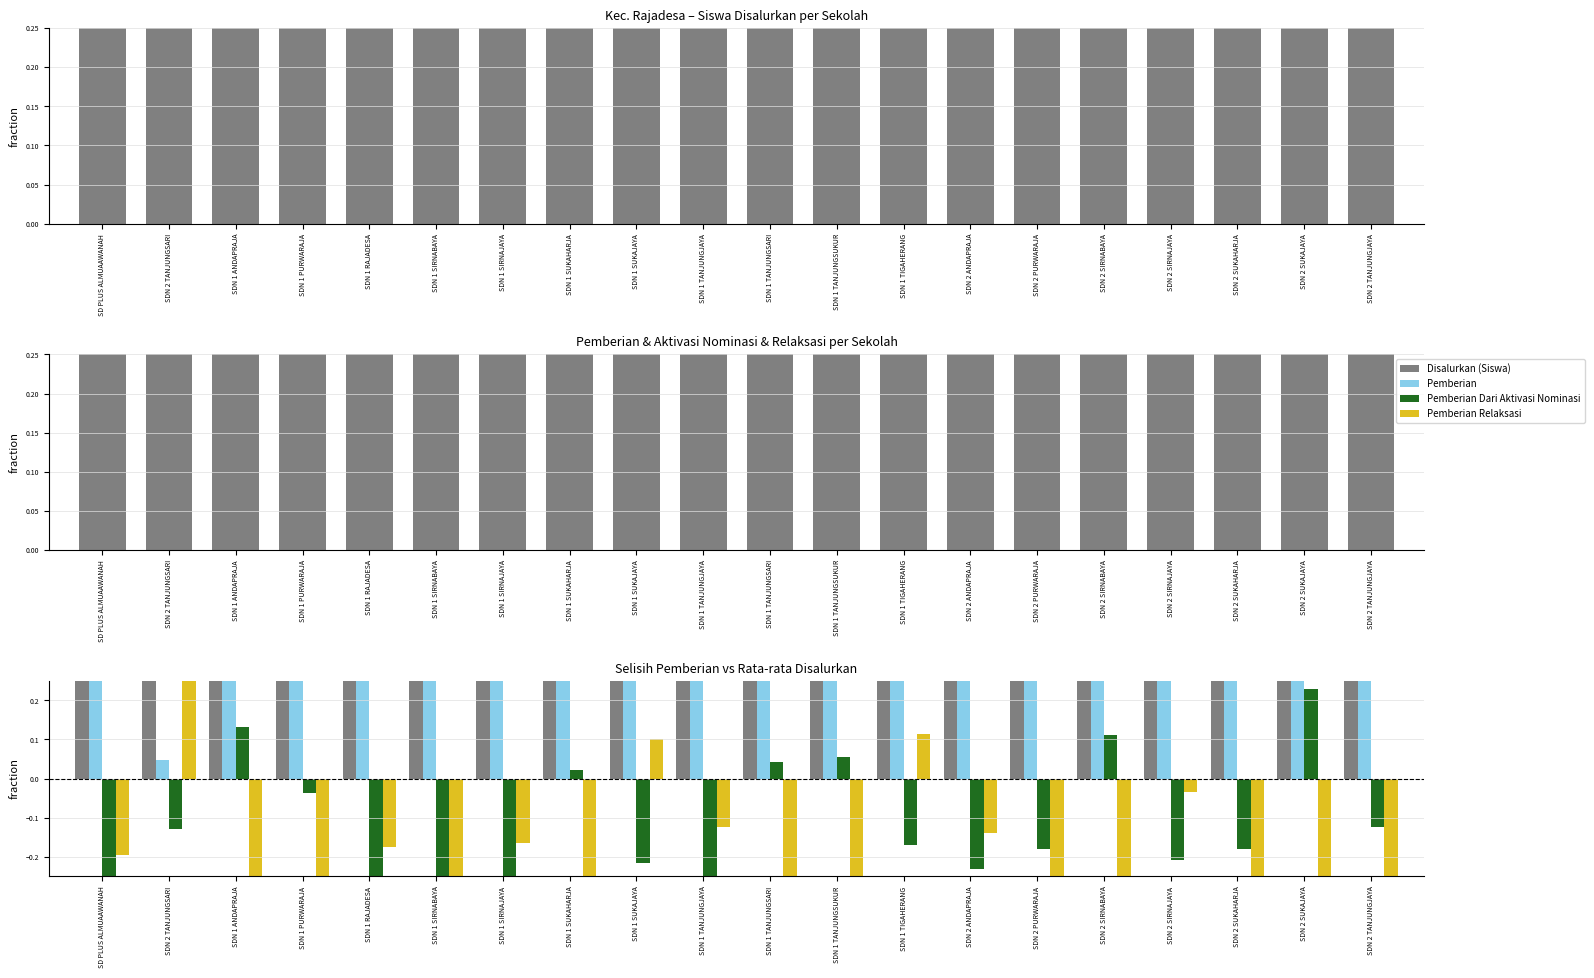

Reading left to right, what are all the values shown in this chart?

Disalurkan (Siswa): 0.8	0.8	0.8	0.8	0.8	0.8	0.8	0.8	0.8	0.8	0.8	0.8	0.8	0.8	0.8	0.8	0.8	0.8	0.8	0.8
Pemberian: 0.7	0.0	0.4	0.5	0.7	0.8	0.7	0.5	0.4	0.6	0.5	0.4	0.3	0.6	0.7	0.4	0.5	0.7	0.3	0.6
Pemberian Dari Aktivasi Nominasi: -0.2	-0.1	0.1	-0.0	-0.2	-0.2	-0.2	0.0	-0.2	-0.2	0.0	0.1	-0.2	-0.2	-0.2	0.1	-0.2	-0.2	0.2	-0.1
Pemberian Relaksasi: -0.2	0.3	-0.2	-0.2	-0.2	-0.2	-0.2	-0.2	0.1	-0.1	-0.2	-0.2	0.1	-0.1	-0.2	-0.2	-0.0	-0.2	-0.2	-0.2